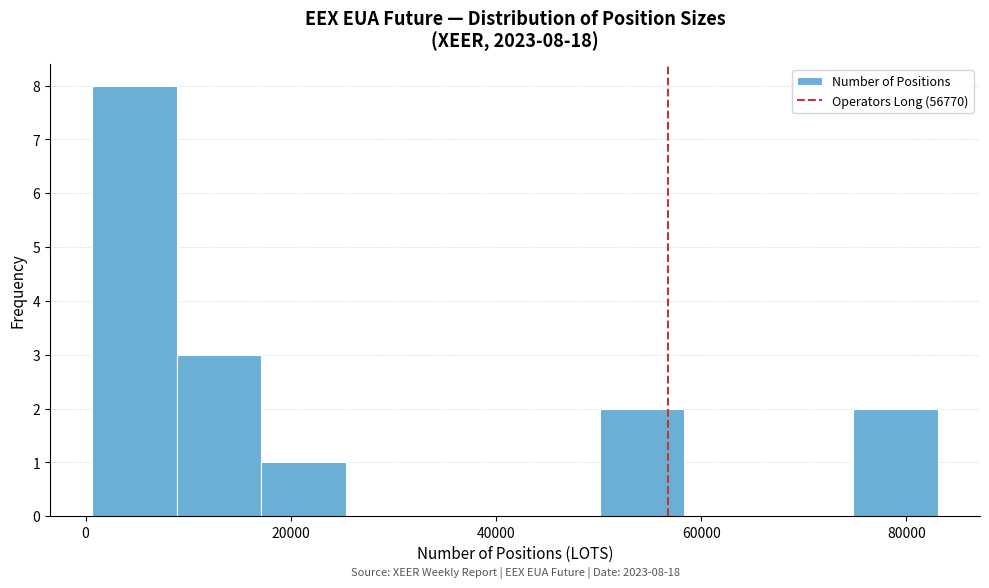

Which range on the x-axis has the tallest bar?

0 to 8000